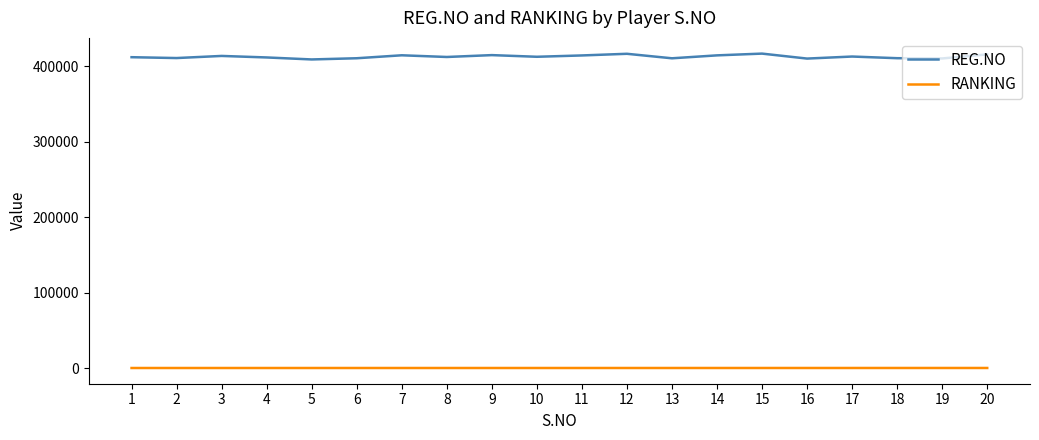

What is the average value of the REG.NO series?

412705